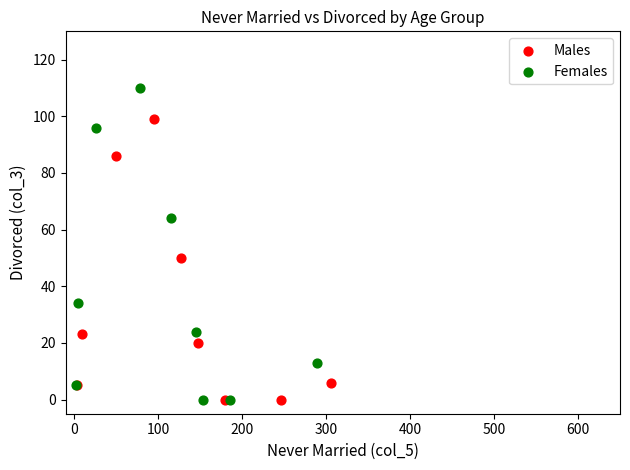

Which series has the largest Y range (max minus min)?

Females